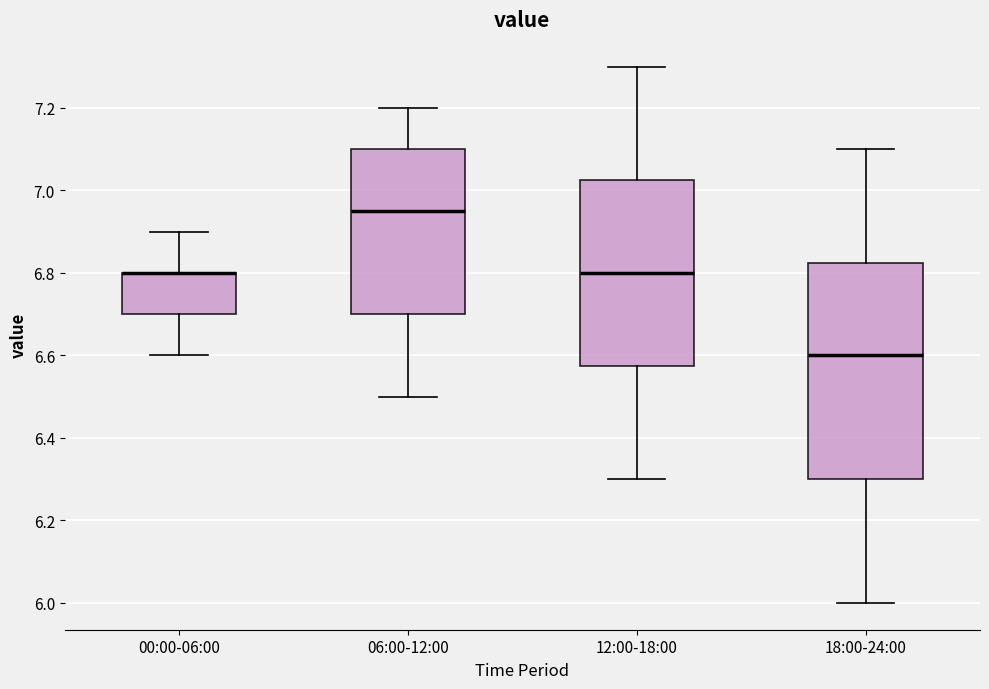

Reading left to right, read every box against the y-axis: the position of its median line, the range the box covers, and the ends of its whiskers. The values are not printed on the chart, so give them approximately, as read against the axis.

00:00-06:00: median 6.80 (drawn on the box's upper edge), box 6.70 to 6.80, whiskers 6.60 to 6.90
06:00-12:00: median 6.96, box 6.70 to 7.10, whiskers 6.50 to 7.20
12:00-18:00: median 6.80, box 6.58 to 7.02, whiskers 6.30 to 7.30
18:00-24:00: median 6.60, box 6.30 to 6.82, whiskers 6.00 to 7.10